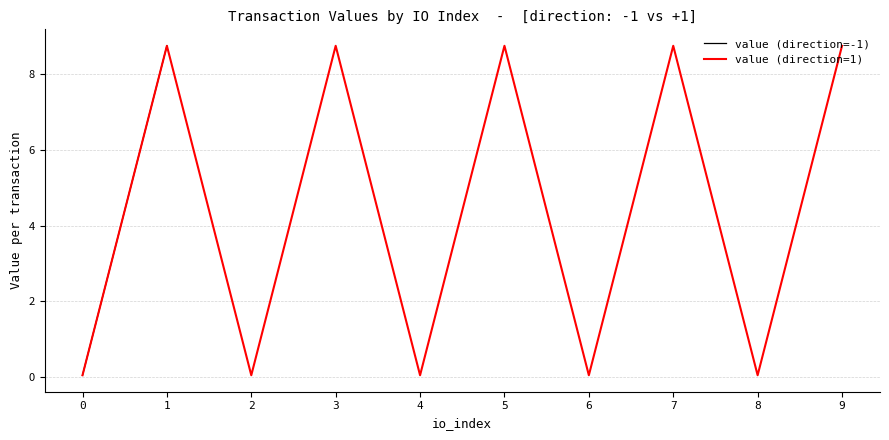

What is the value of the value (direction=-1) point at the 9th from the left?

8.7